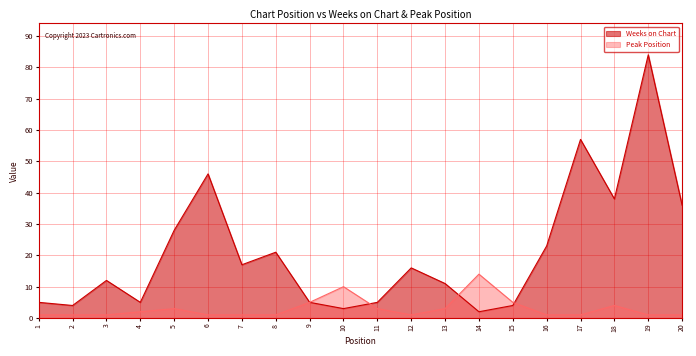

Which label corresponds to the largest value in the chart?

19